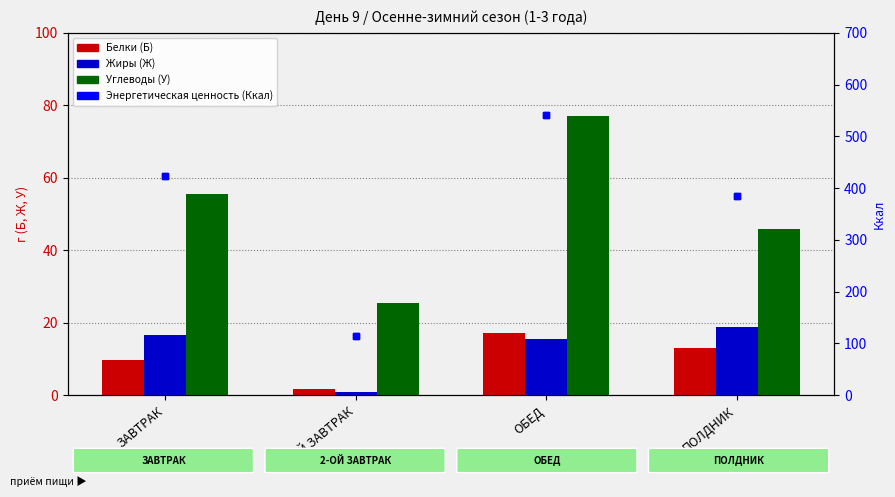

Are the bars horizontal?

No